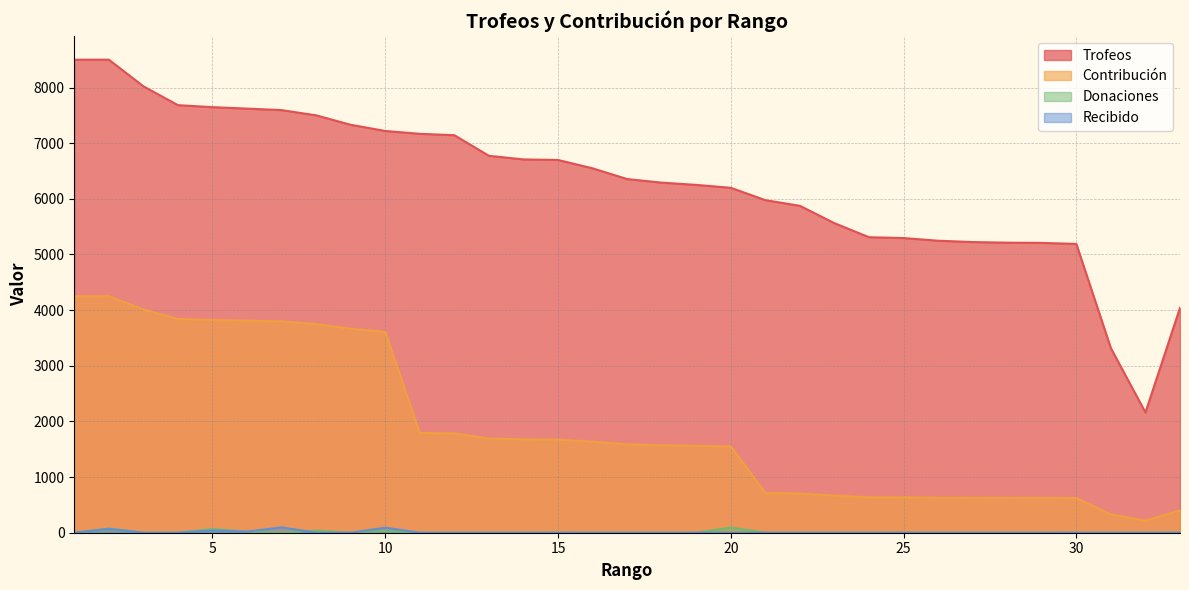

Which series has the widest spread of values?

Trofeos